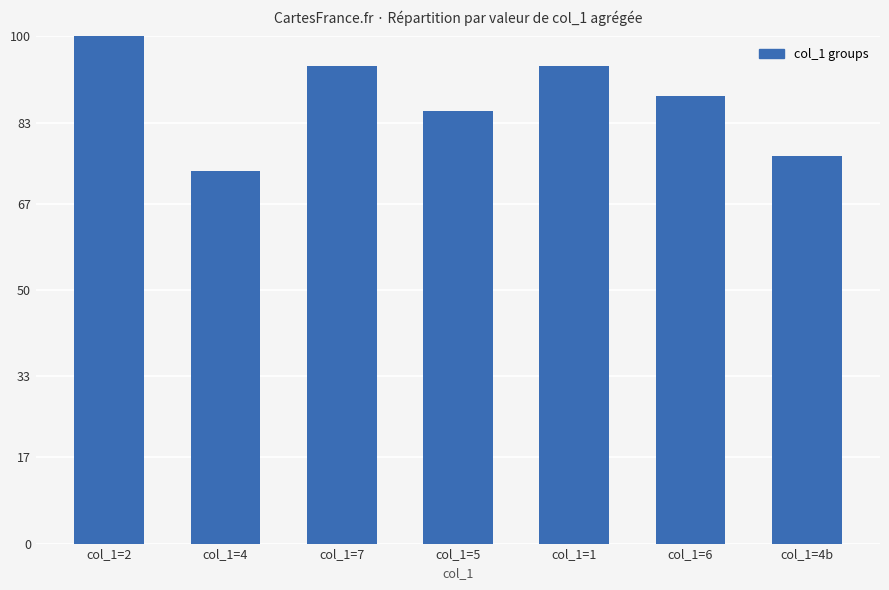

What is the ratio of the value at col_1=6 to the value at col_1=4b?

1.2